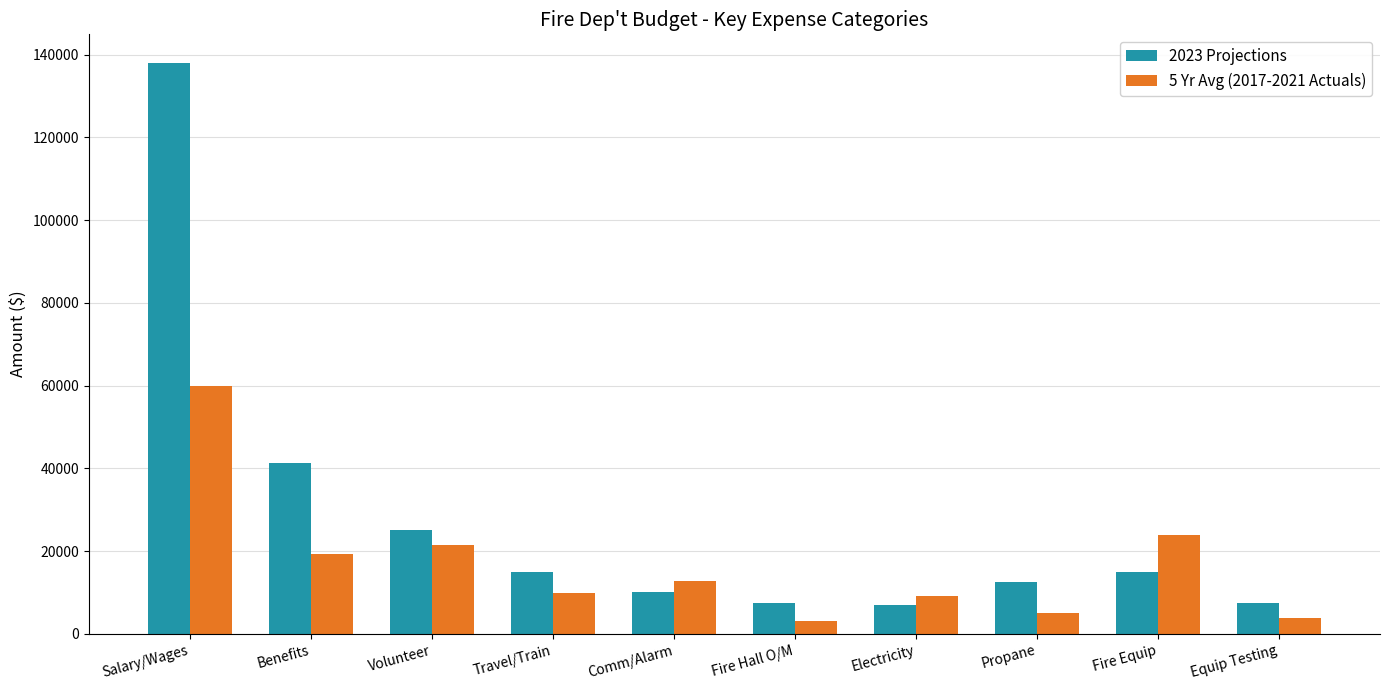

What is the maximum value for 2023 Projections?

138000.0